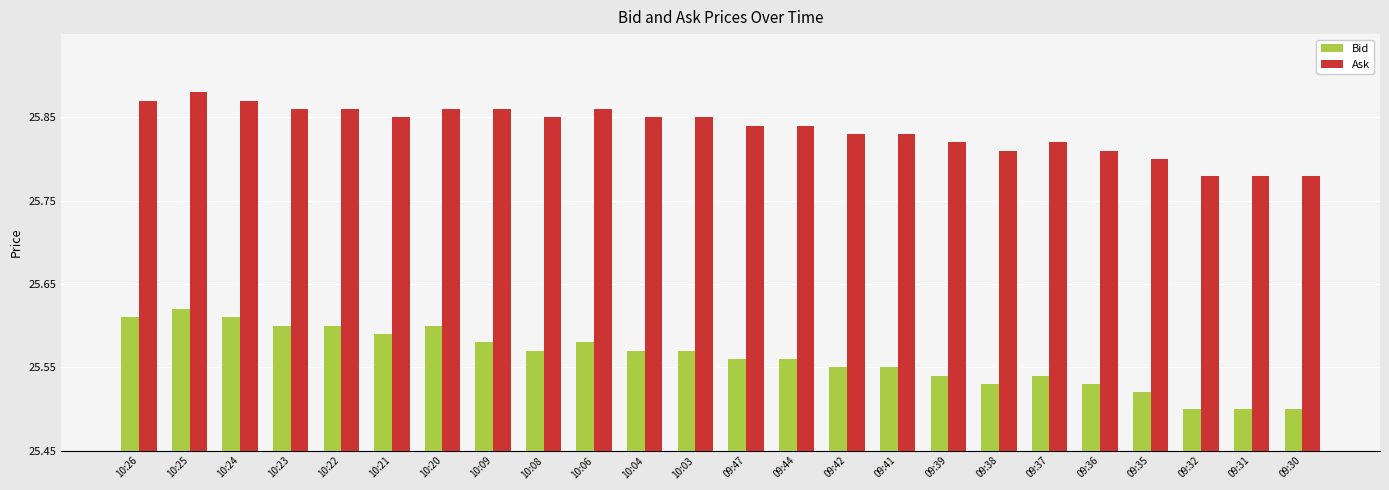

Reading left to right, transcribe all the data shown in this chart.

Bid: 10:26=0.2	10:25=0.2	10:24=0.2	10:23=0.2	10:22=0.2	10:21=0.1	10:20=0.2	10:09=0.1	10:08=0.1	10:06=0.1	10:04=0.1	10:03=0.1	09:47=0.1	09:44=0.1	09:42=0.1	09:41=0.1	09:39=0.1	09:38=0.1	09:37=0.1	09:36=0.1	09:35=0.1	09:32=0.1	09:31=0.1	09:30=0.1
Ask: 10:26=0.4	10:25=0.4	10:24=0.4	10:23=0.4	10:22=0.4	10:21=0.4	10:20=0.4	10:09=0.4	10:08=0.4	10:06=0.4	10:04=0.4	10:03=0.4	09:47=0.4	09:44=0.4	09:42=0.4	09:41=0.4	09:39=0.4	09:38=0.4	09:37=0.4	09:36=0.4	09:35=0.4	09:32=0.3	09:31=0.3	09:30=0.3